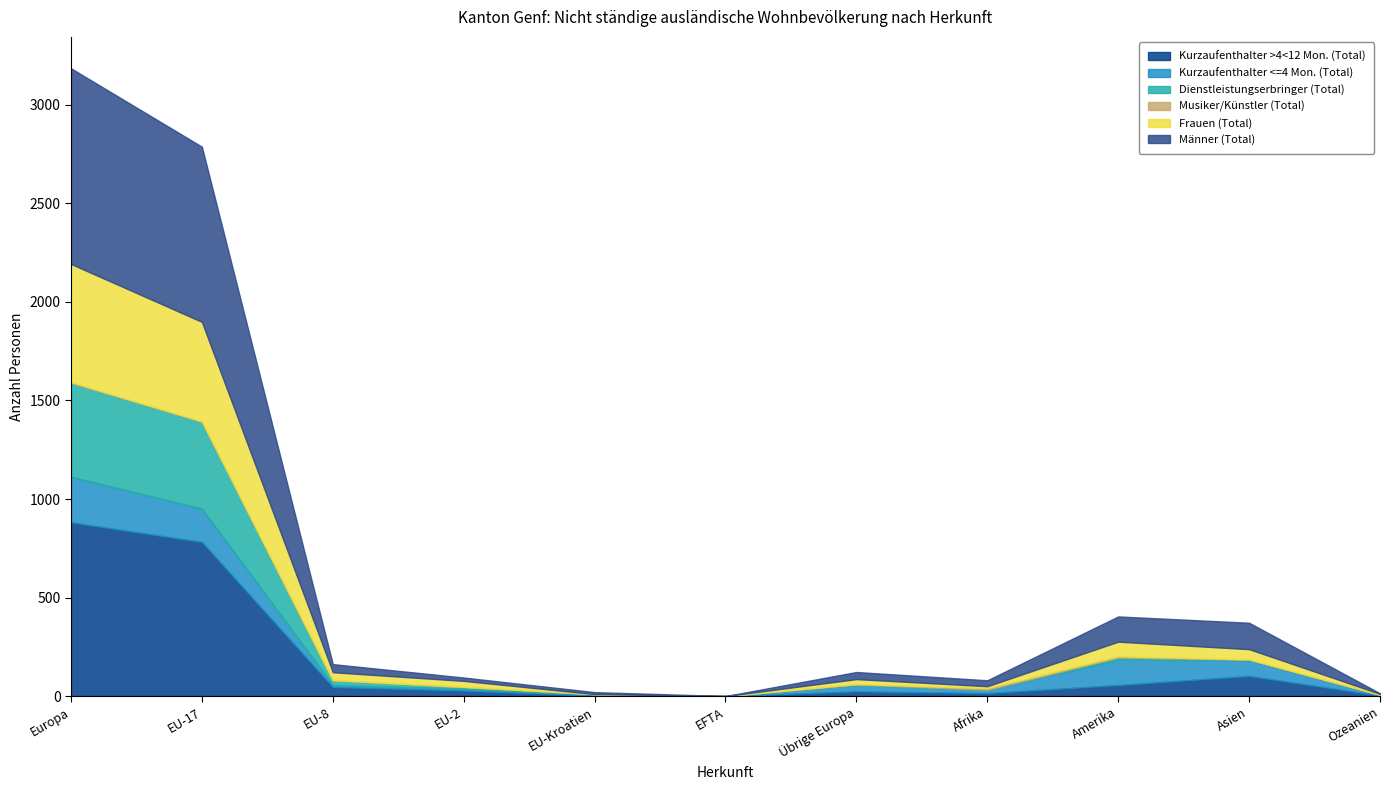

At how many categories does at least one series exceed 459?

2